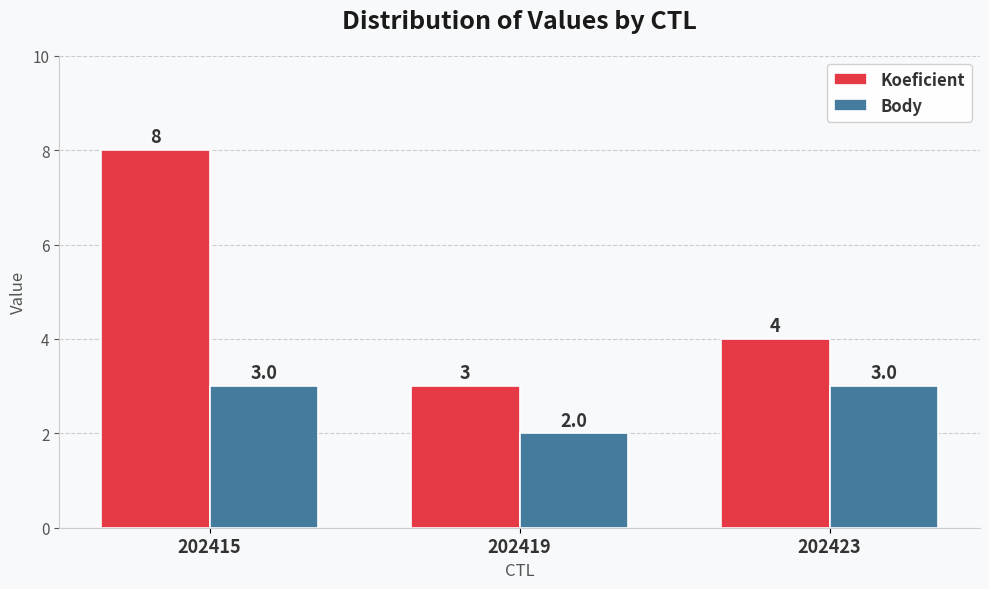

How many groups of bars are there?

3